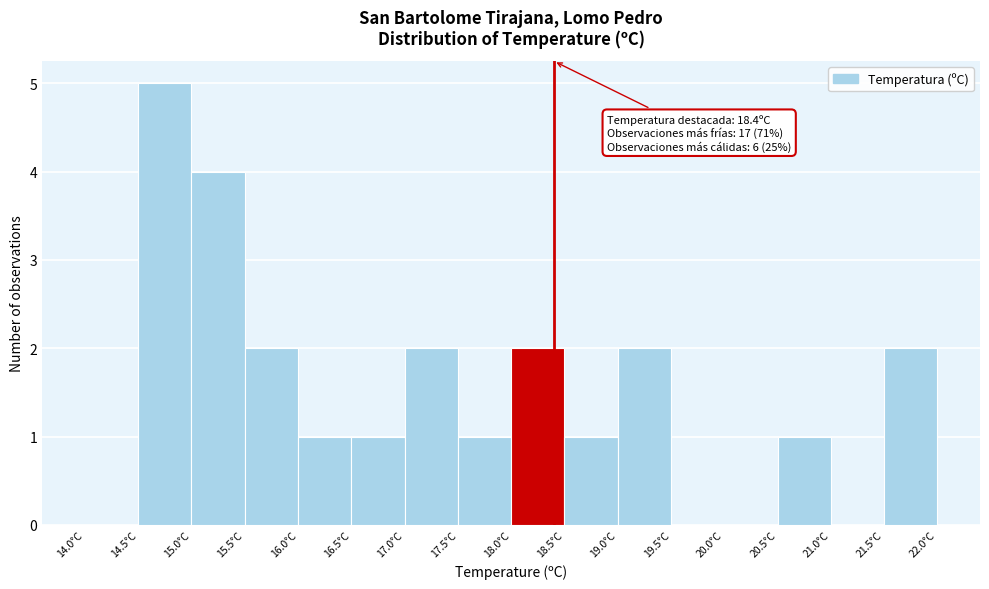

Which range on the x-axis has the tallest bar?

14.5 to 15.0